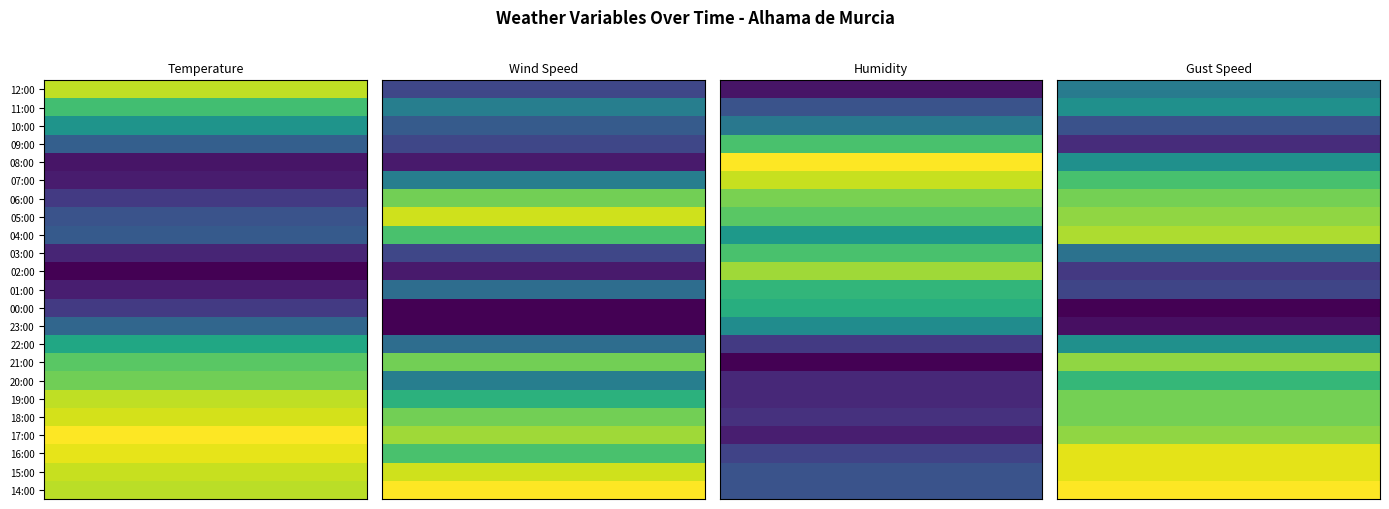

Where is Temperature nearest to the value 25?

10:00